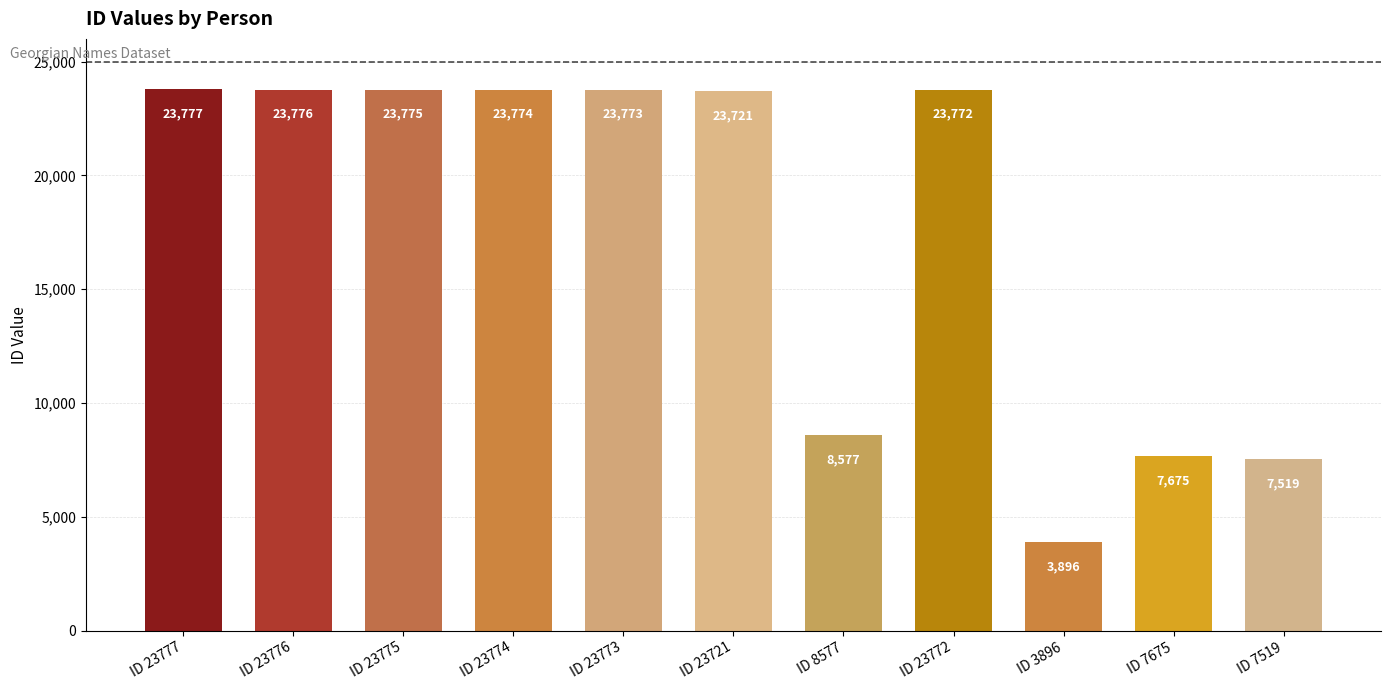

At which label is the value closest to 13836?

ID 8577